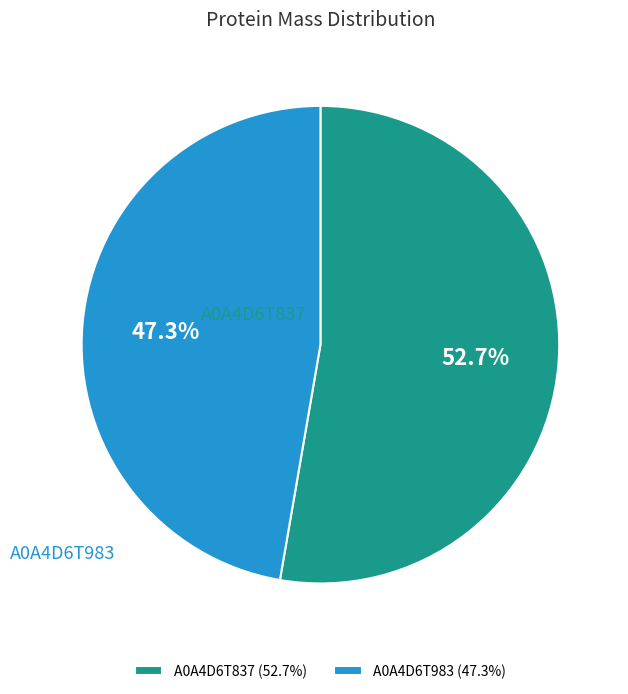

To the nearest percent, what percentage of the pie is A0A4D6T983?

47%